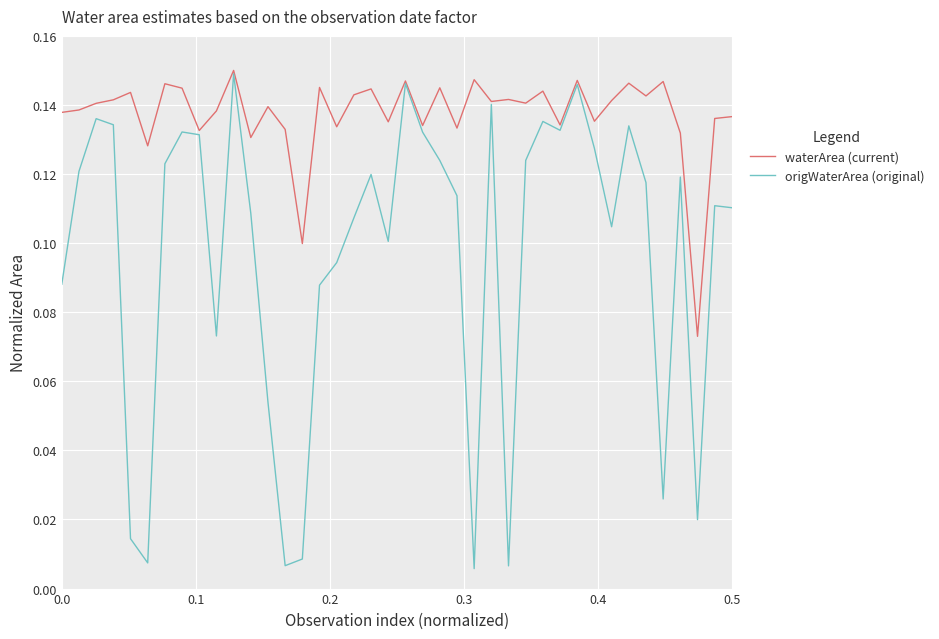

Rank the series by their average value, from lowest to highest.

origWaterArea (original), waterArea (current)